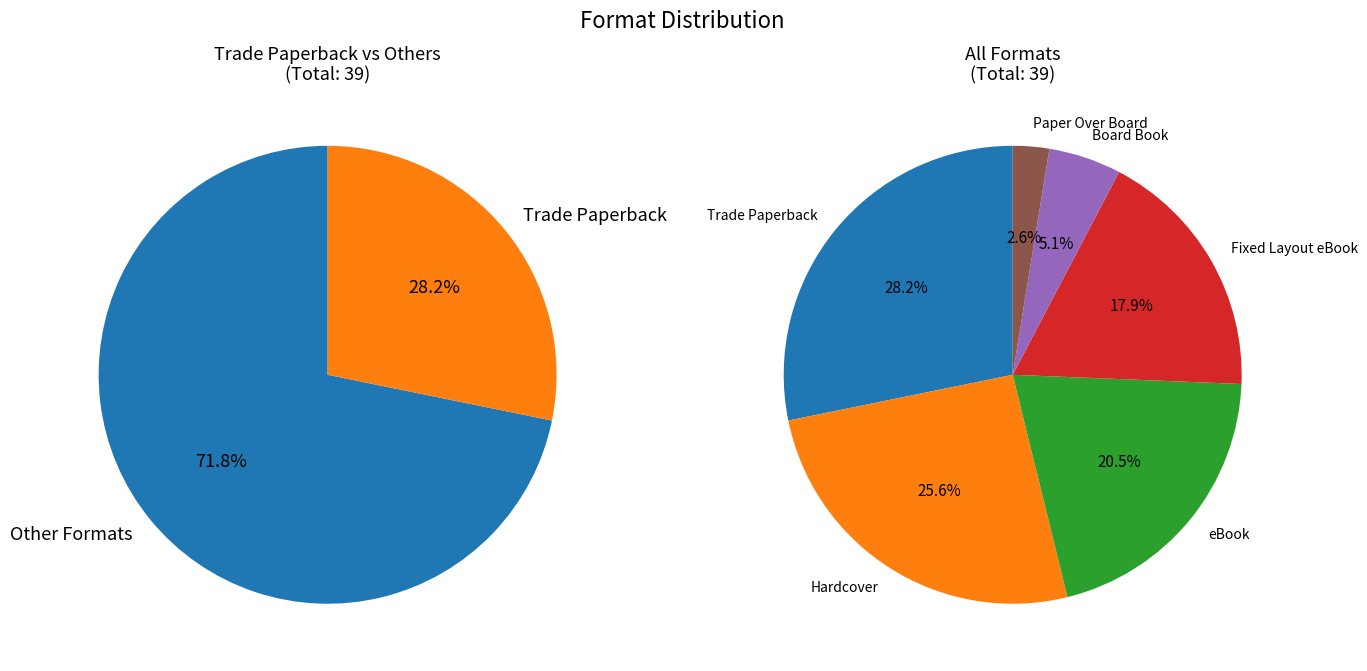

To the nearest percent, what portion does Fixed Layout eBook represent?

18%